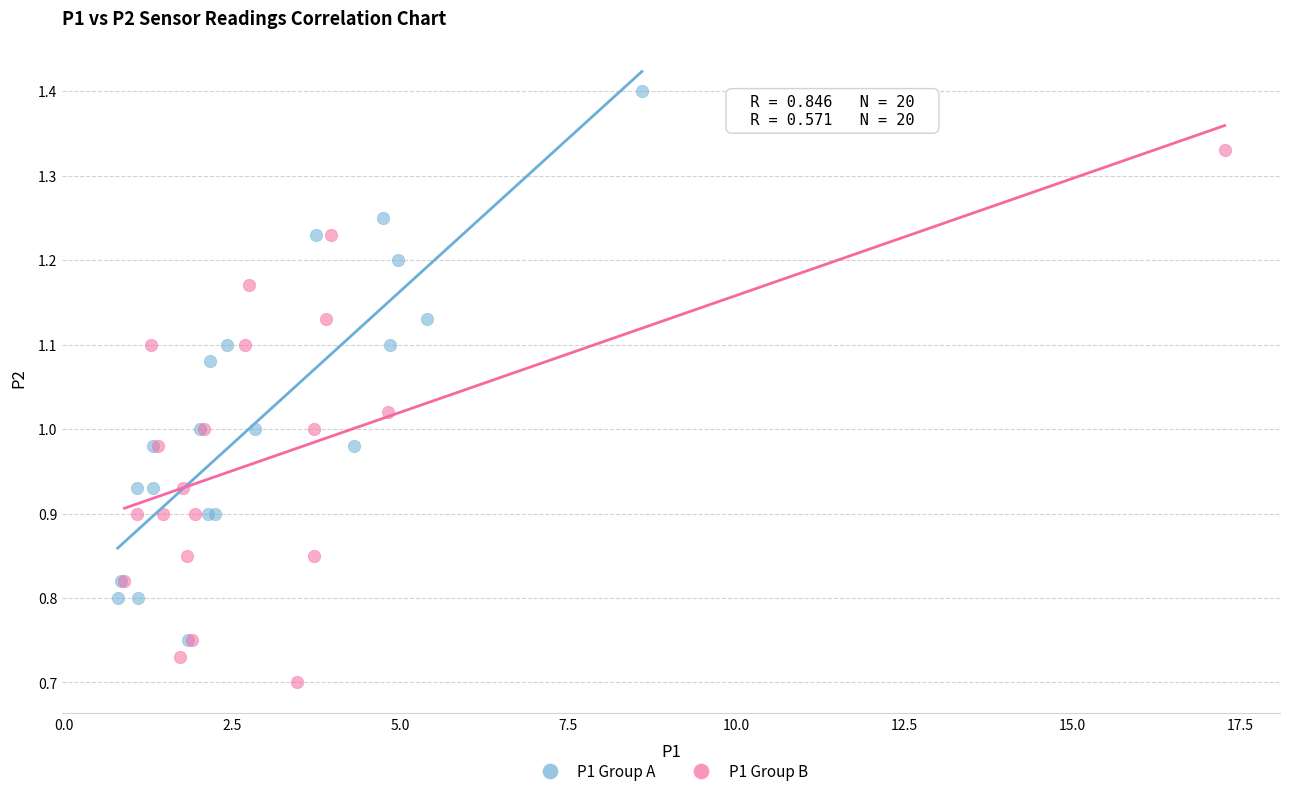

Which series contains the highest Y value?

P1 Group A